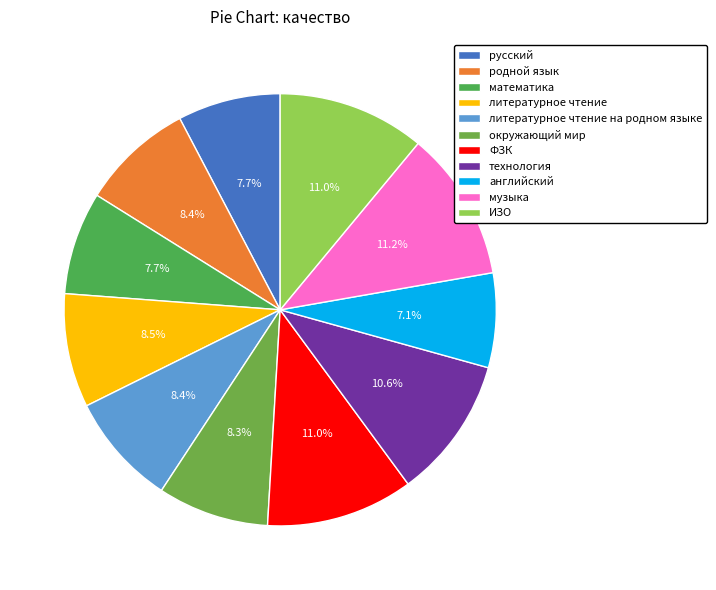

What percentage is the русский slice, to the nearest percent?

8%